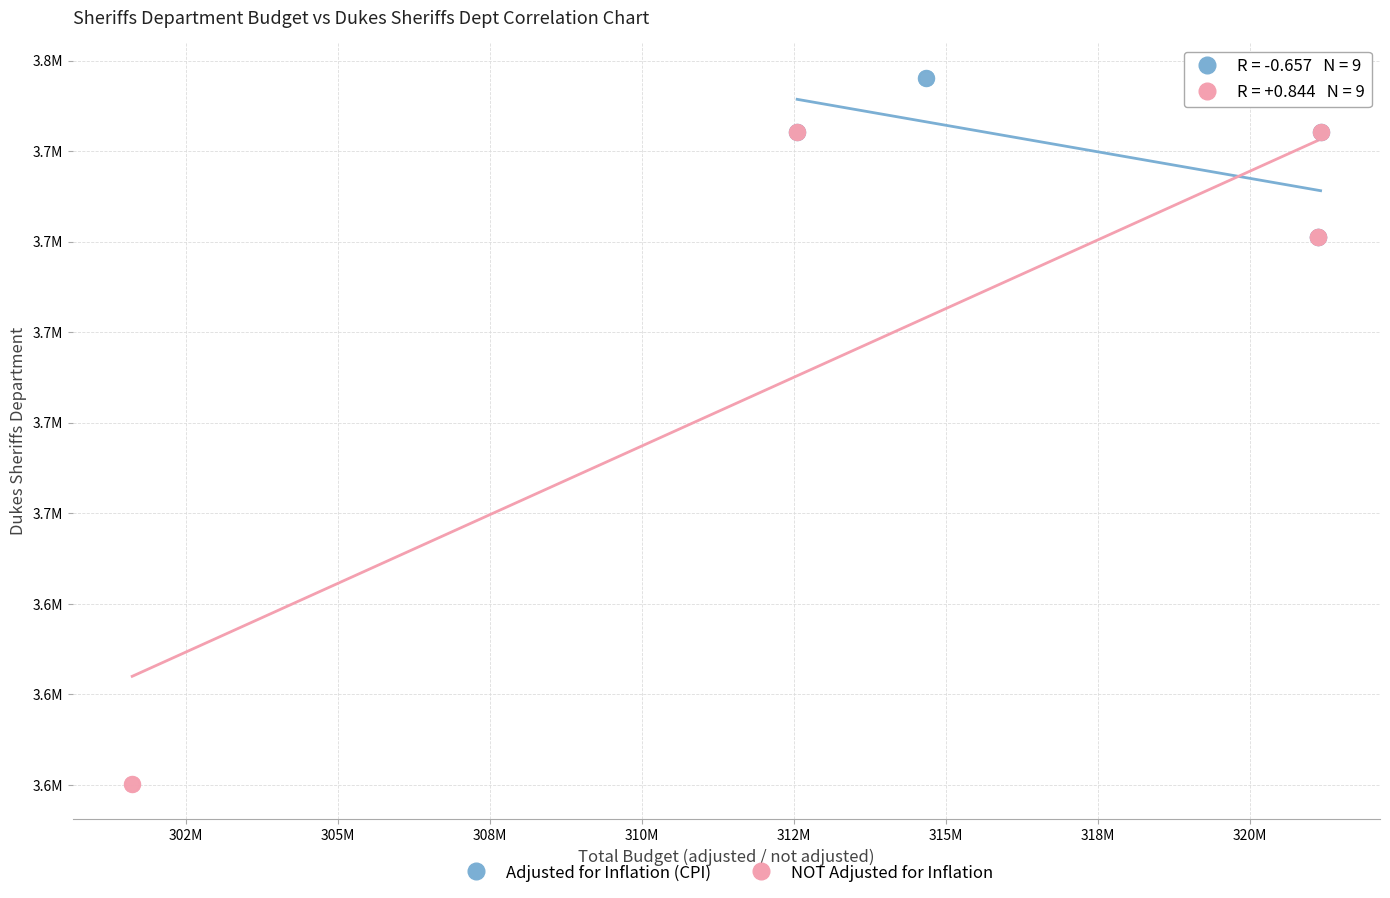

Which series has the largest Y range (max minus min)?

NOT Adjusted for Inflation